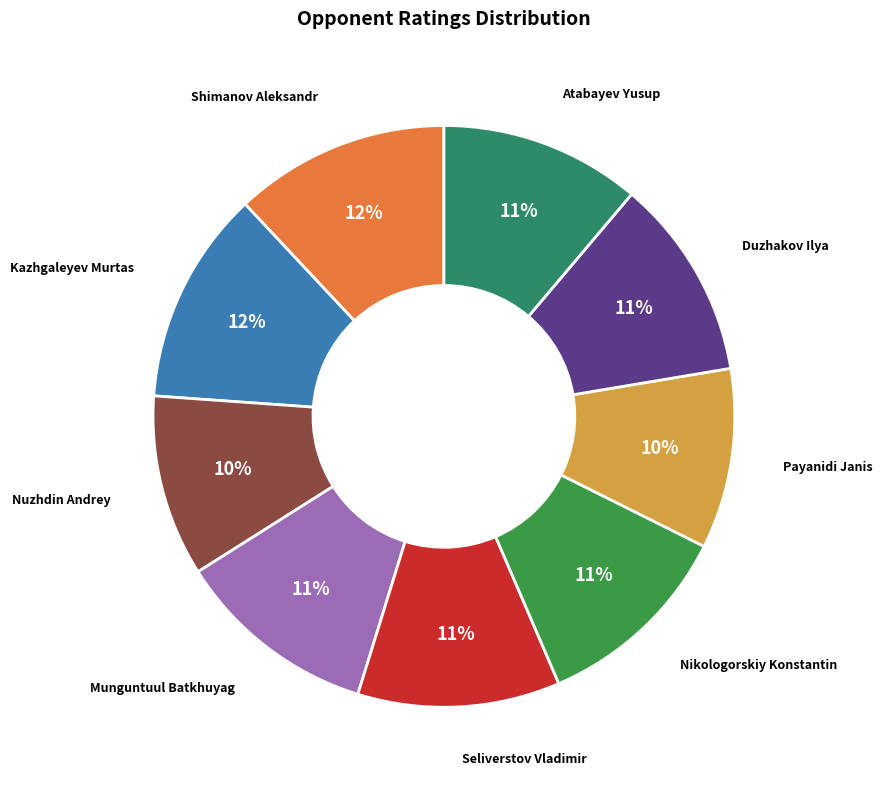

To the nearest percent, what is the difference between the largest and smallest slice percentages?

2%